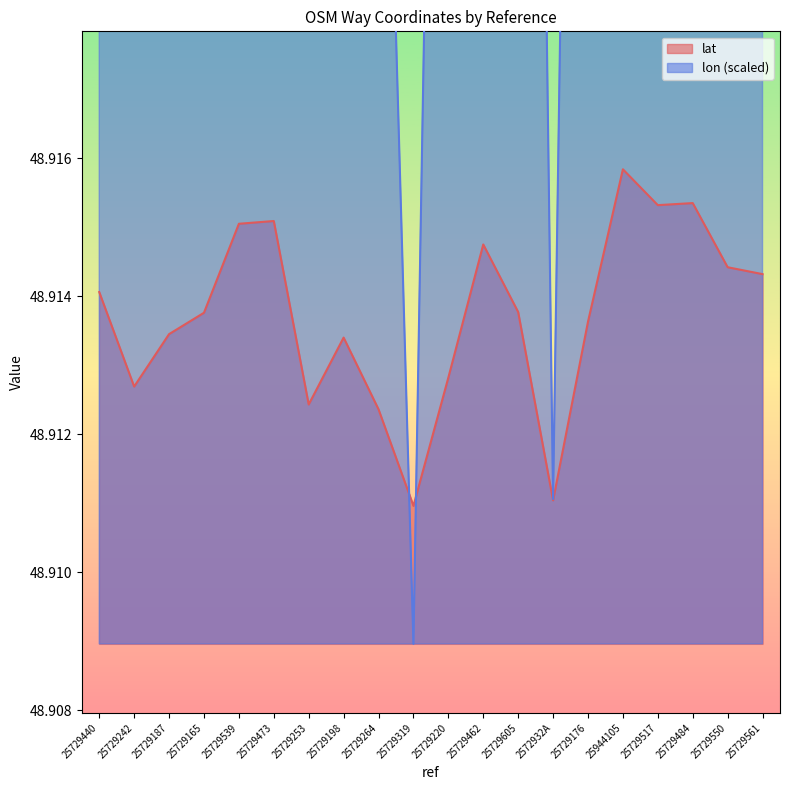

Where is lon nearest to the value 48?

25729319